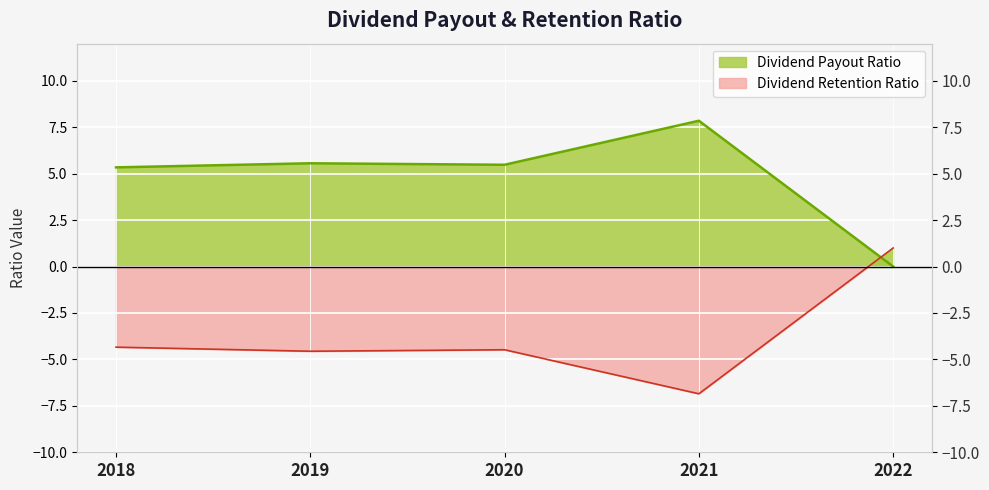

The Dividend Payout Ratio series shows 5.6 at 2019. True or false?

True